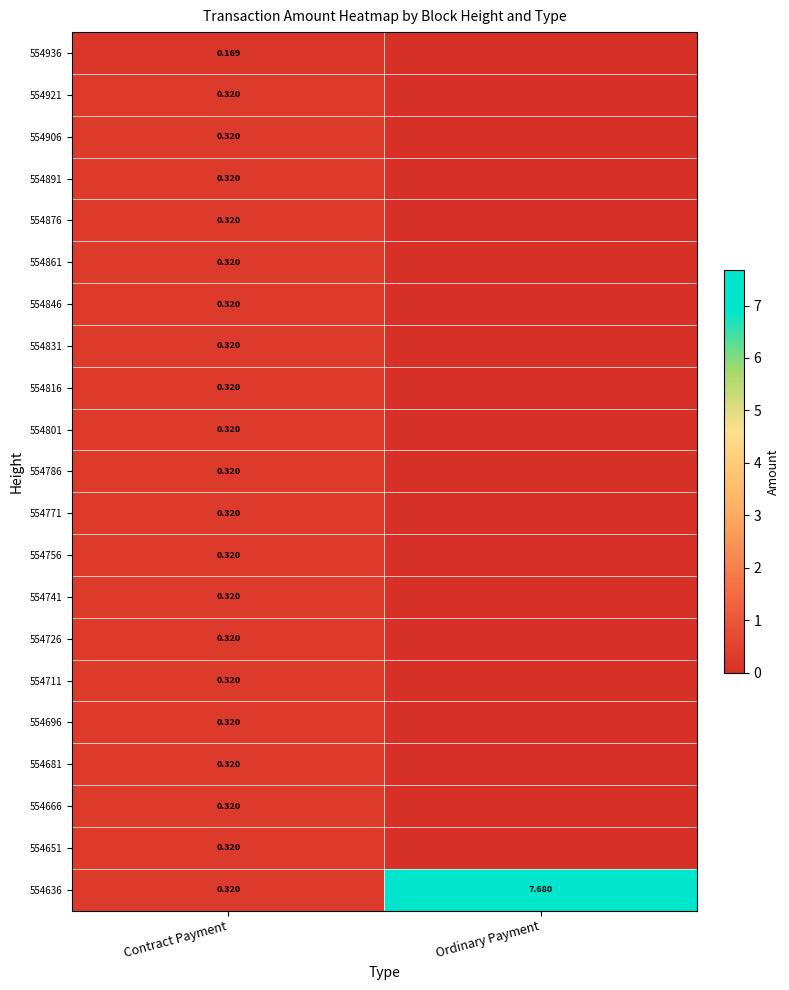

Which series has the largest total across all categories?

554636